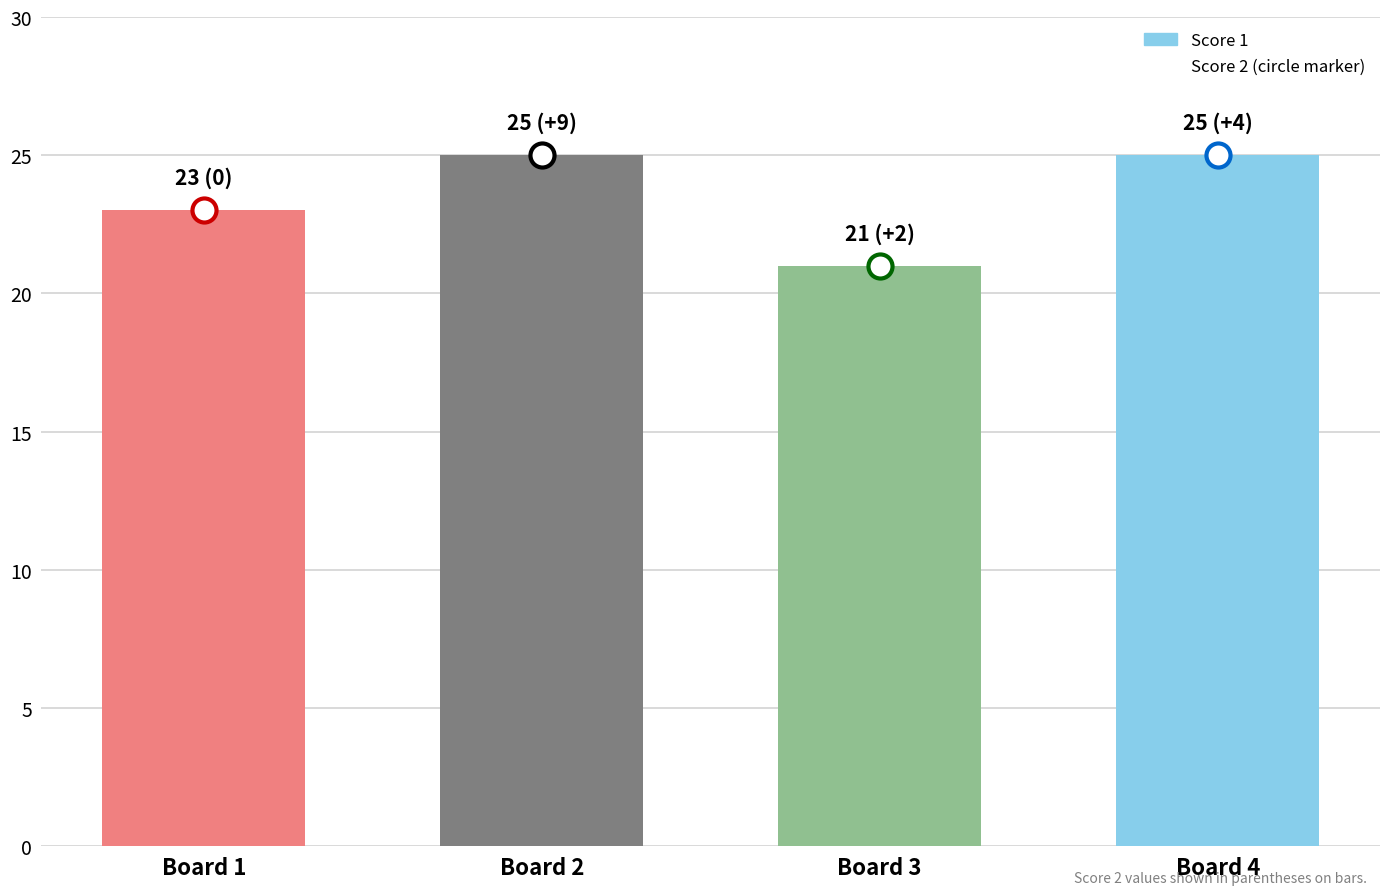

Which has a higher value, Board 4 or Board 2?

Board 4